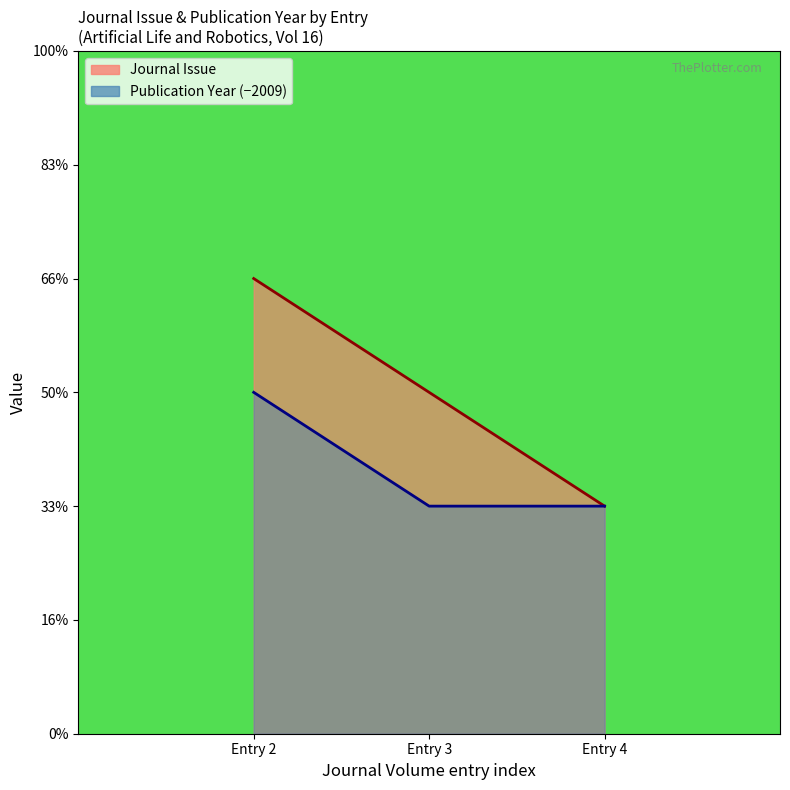

The value of Publication Year at Entry 3 is 1. True or false?

False